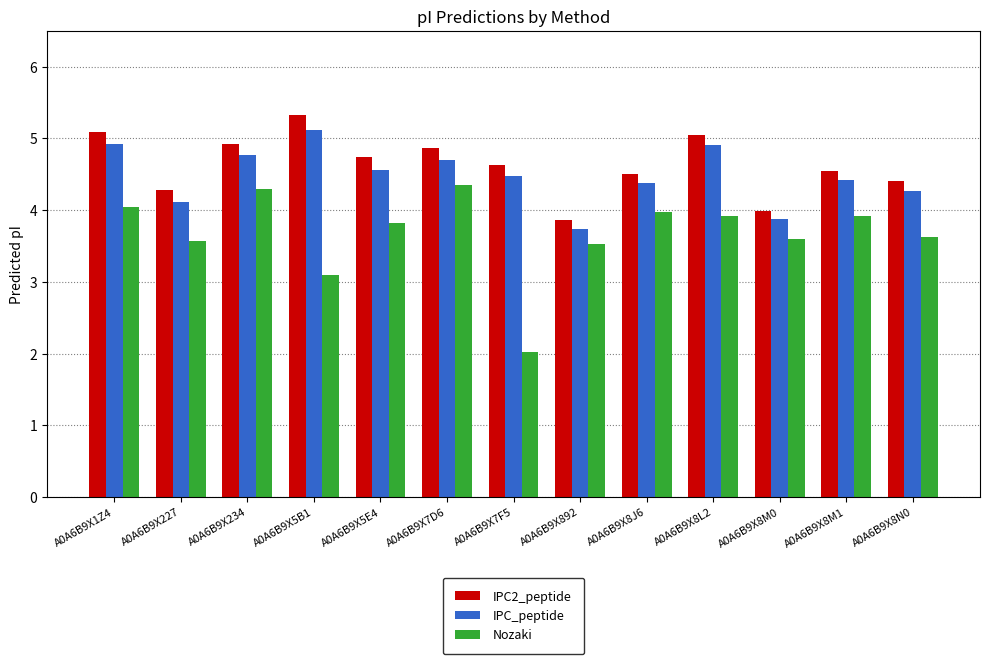

Reading left to right, what are all the values shown in this chart?

IPC2_peptide: 5.1	4.3	4.9	5.3	4.7	4.9	4.6	3.9	4.5	5.1	4.0	4.5	4.4
IPC_peptide: 4.9	4.1	4.8	5.1	4.6	4.7	4.5	3.7	4.4	4.9	3.9	4.4	4.3
Nozaki: 4.0	3.6	4.3	3.1	3.8	4.4	2.0	3.5	4.0	3.9	3.6	3.9	3.6